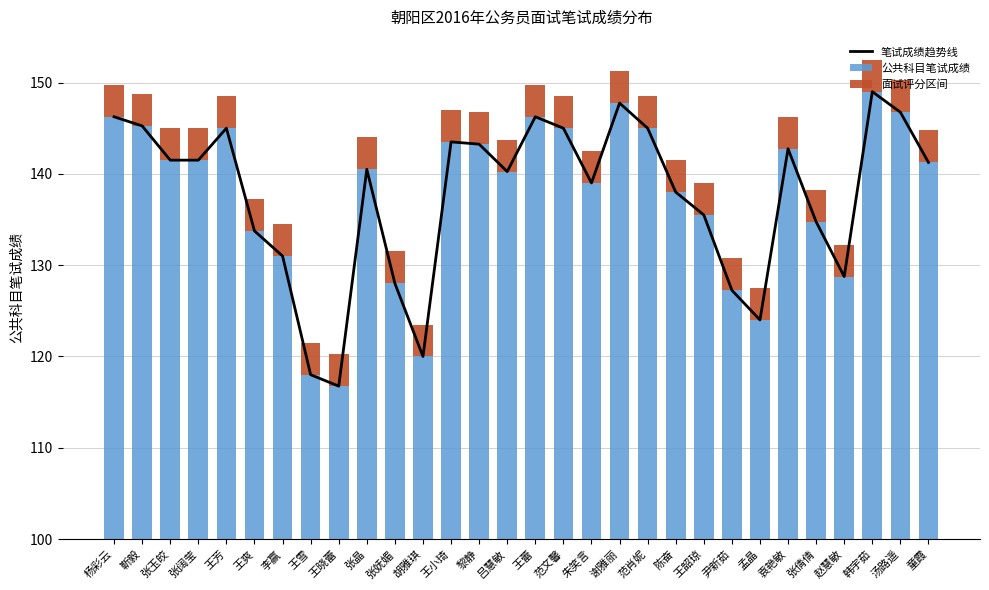

What is the label of the 1st bar from the right?

童霞